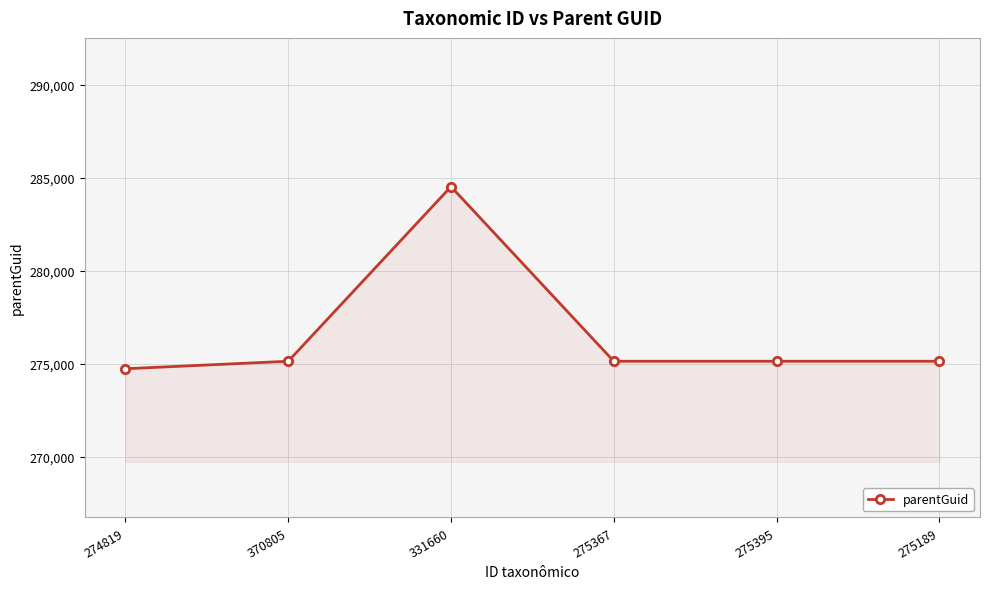

Approximately how many times larger is the value at 275395 compared to 274819?

1.0